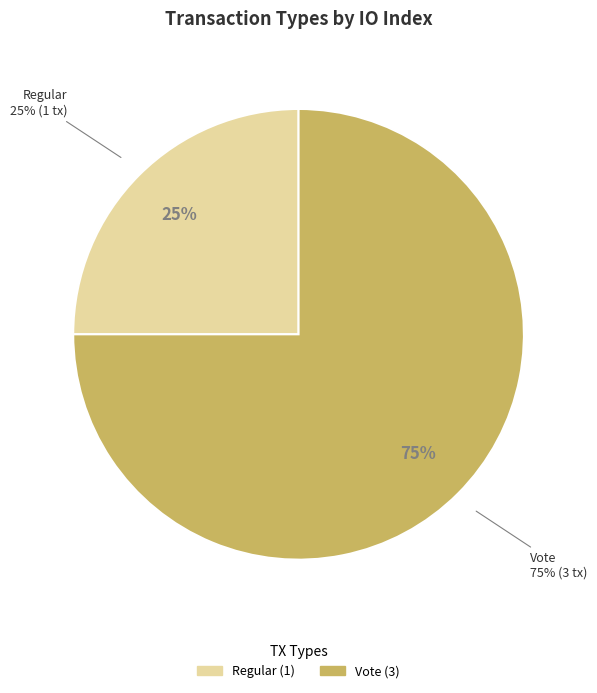

To the nearest percent, what is the difference between the Vote and Regular slice percentages?

50%